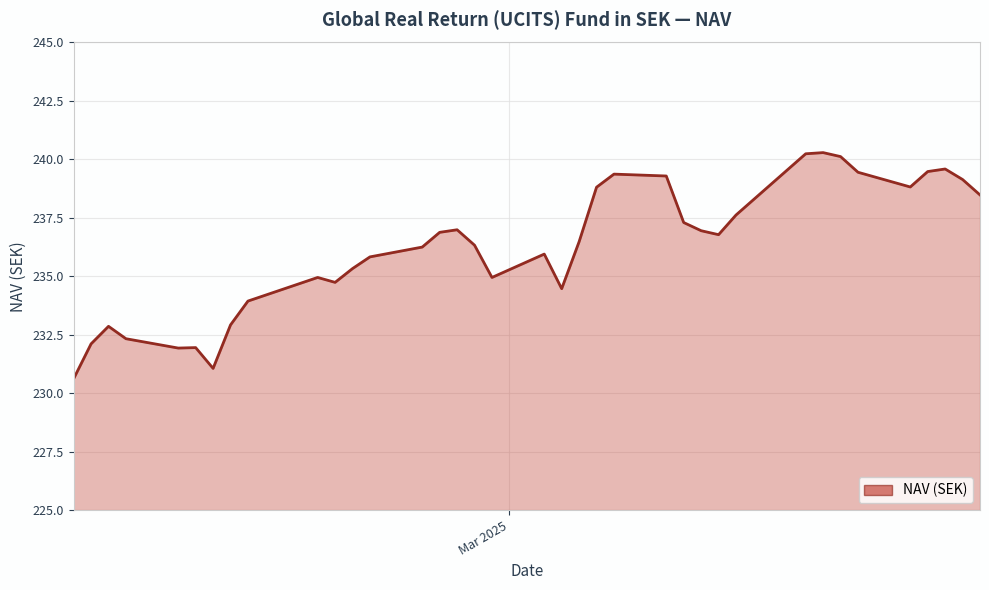

What is the difference between the maximum and minimum values?

9.7